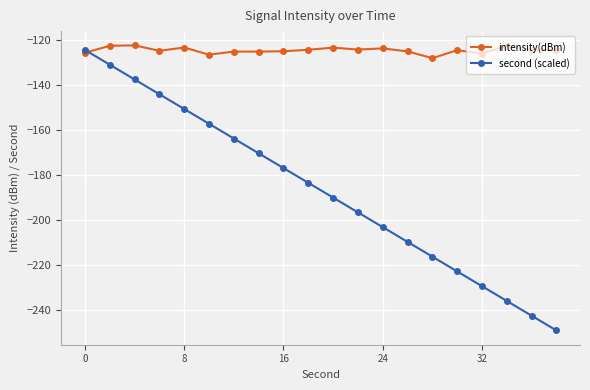

Which series has the widest spread of values?

second (scaled)